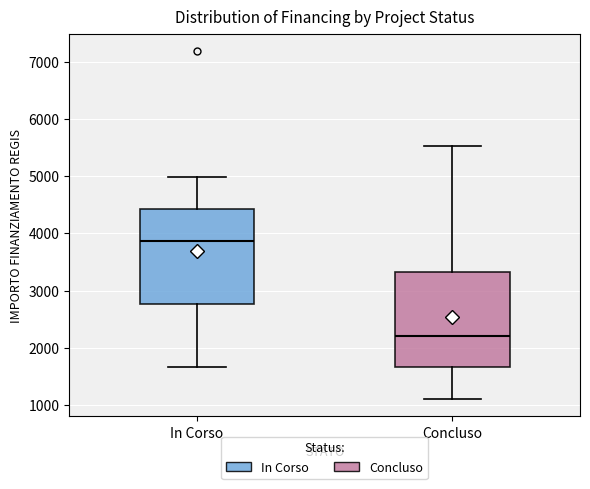

Reading left to right, read every box against the y-axis: the position of its median line, the range the box covers, and the ends of its whiskers. The values are not printed on the chart, so give them approximately, as read against the axis.

In Corso: median 3900, box 2800 to 4400, whiskers 1700 to 5000
Concluso: median 2200, box 1700 to 3300, whiskers 1100 to 5500